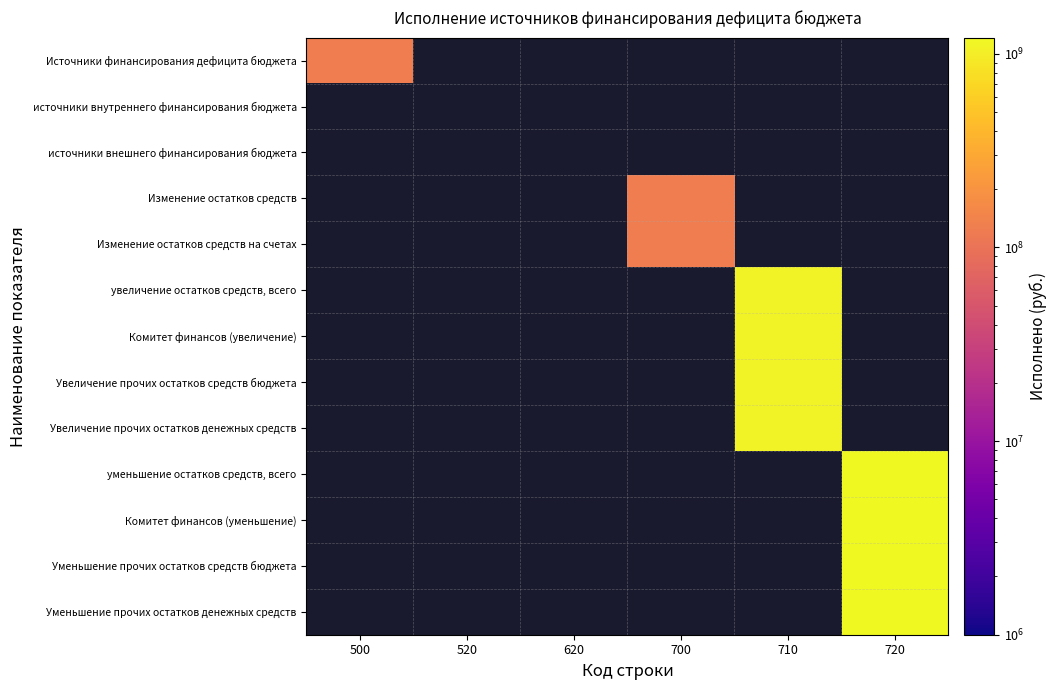

Which category has the lowest value across all series?

500